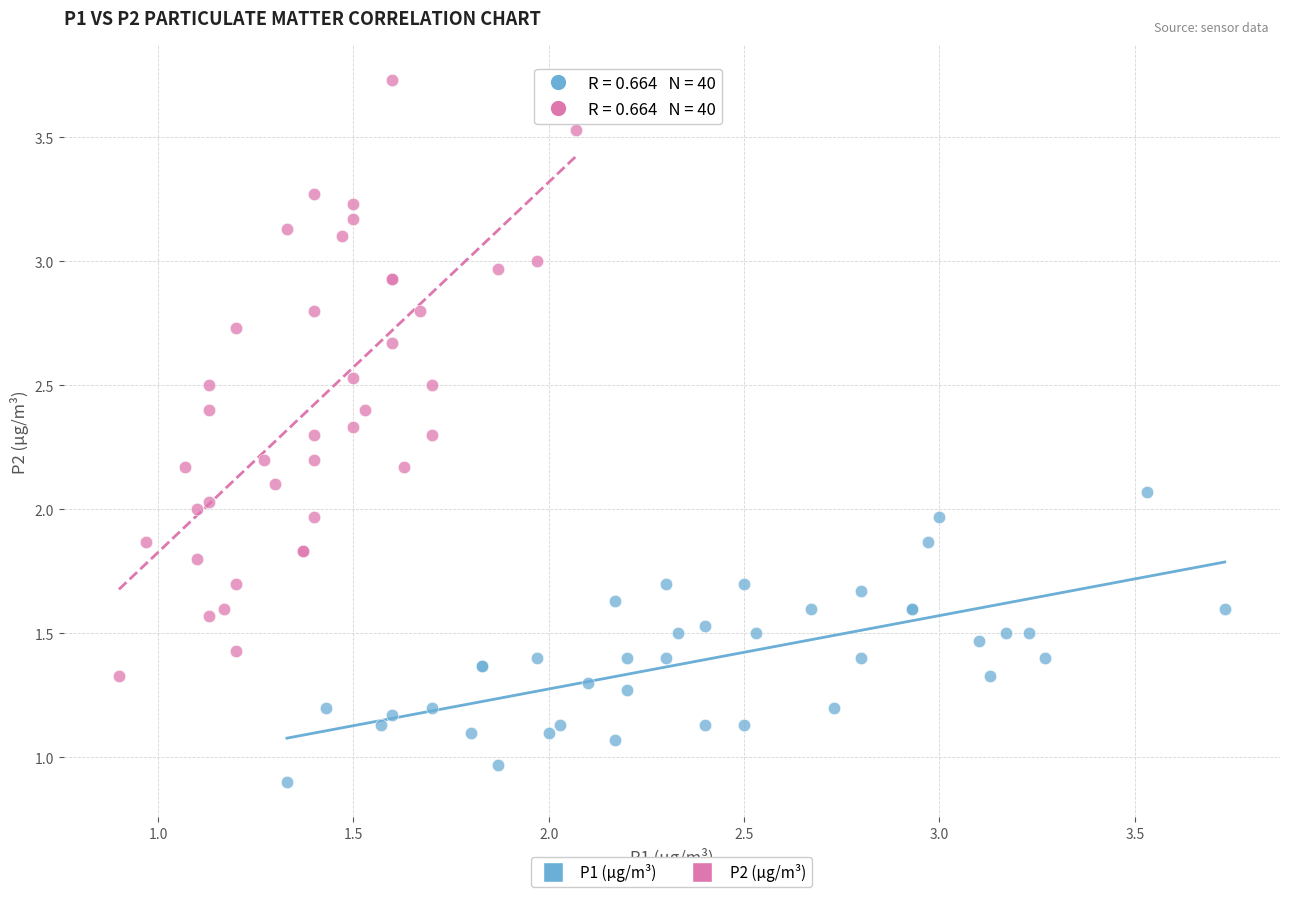

Which series contains the highest Y value?

P2 (µg/m³)